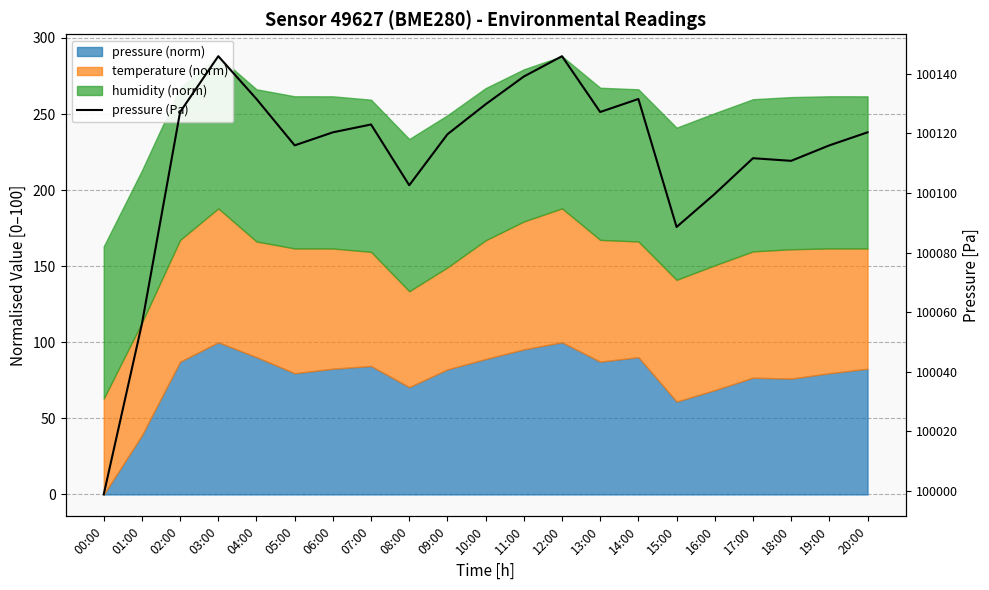

Between 03:00 and 14:00, which is larger?

03:00